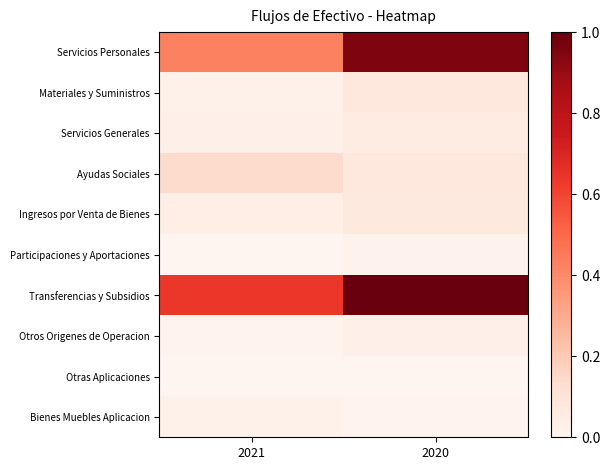

Which series has the widest spread of values?

Servicios Personales